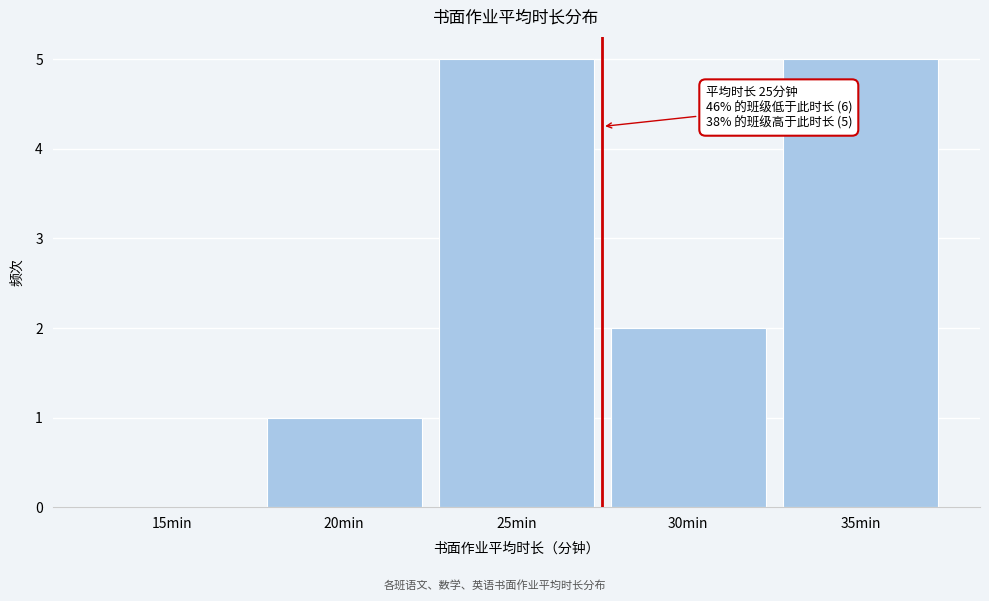

Reading left to right, transcribe all the data shown in this chart.

15min=0	20min=1	25min=5	30min=2	35min=5